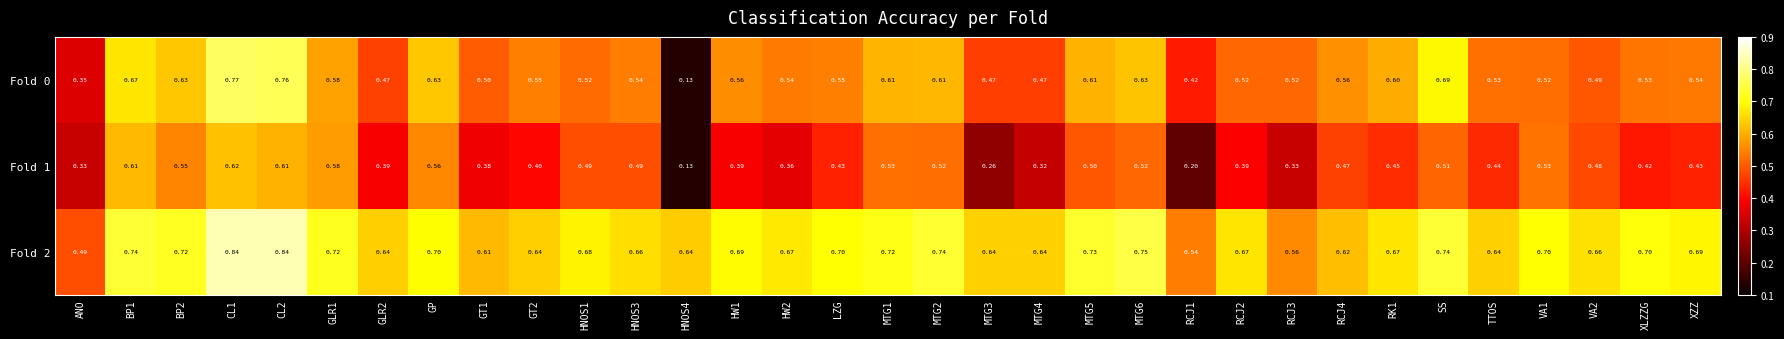

At which label is Fold 2 closest to 0?

ANO